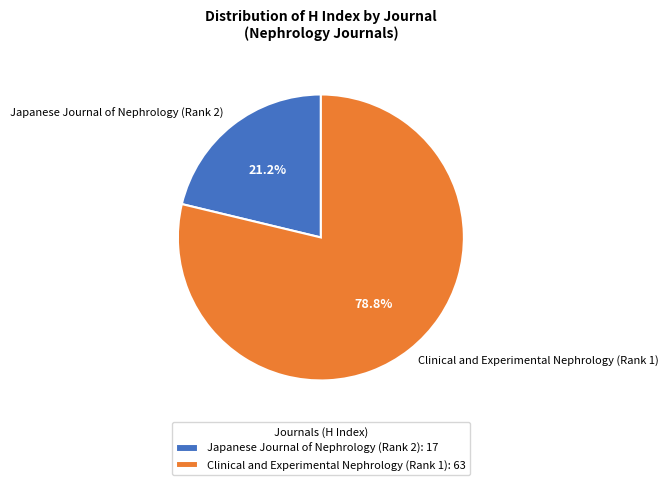

The Clinical and Experimental Nephrology (Rank 1) slice represents 79% of the pie. True or false?

True